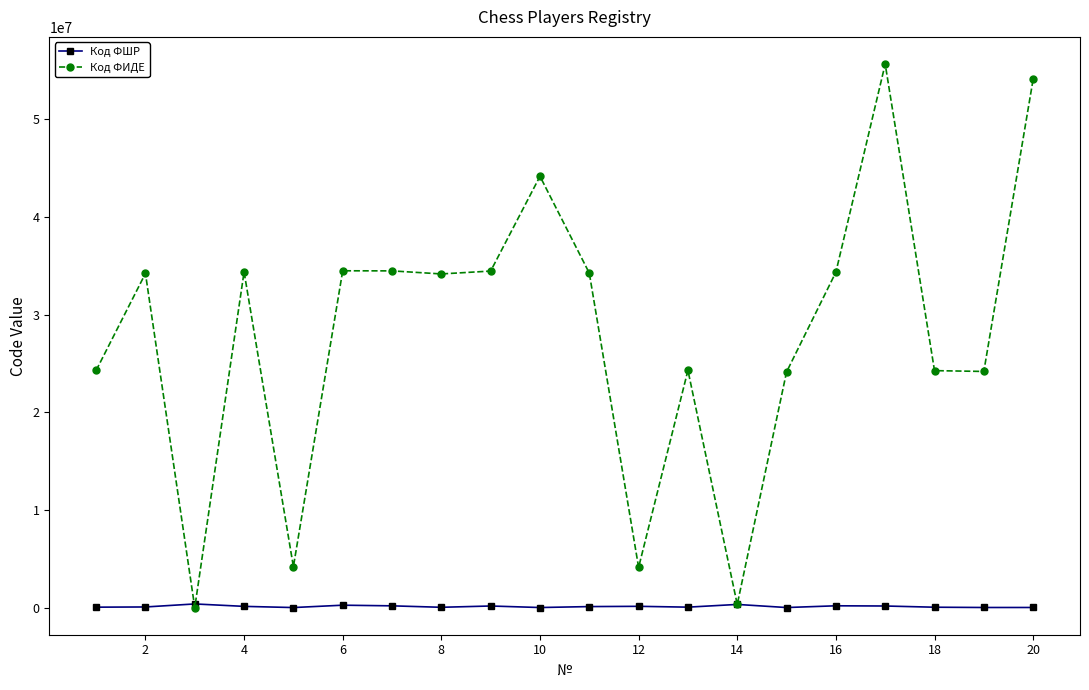

Which series has the largest range (max minus min)?

Код ФИДЕ